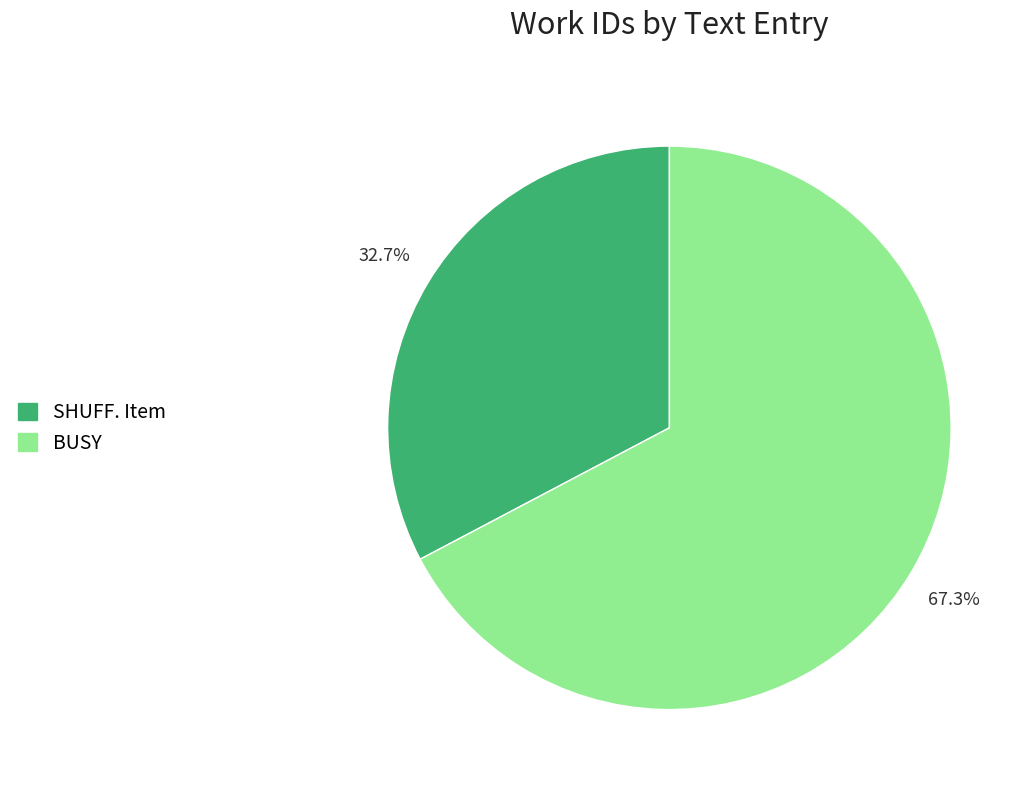

To the nearest percent, what is the combined percentage of SHUFF. Item and BUSY?

100%